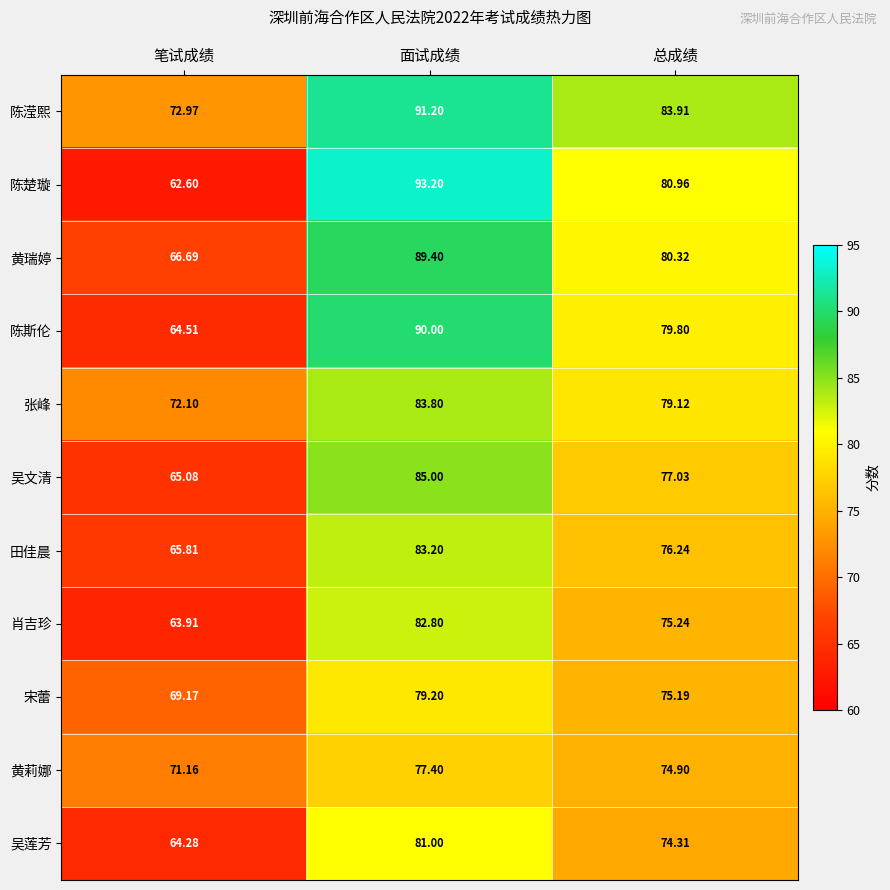

At which category does the chart reach its minimum across all series?

笔试成绩